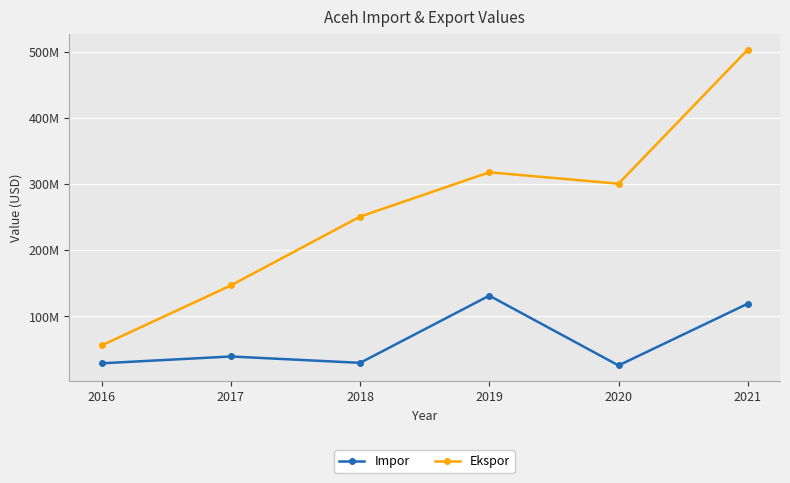

What are all the series names shown in the legend?

Impor, Ekspor